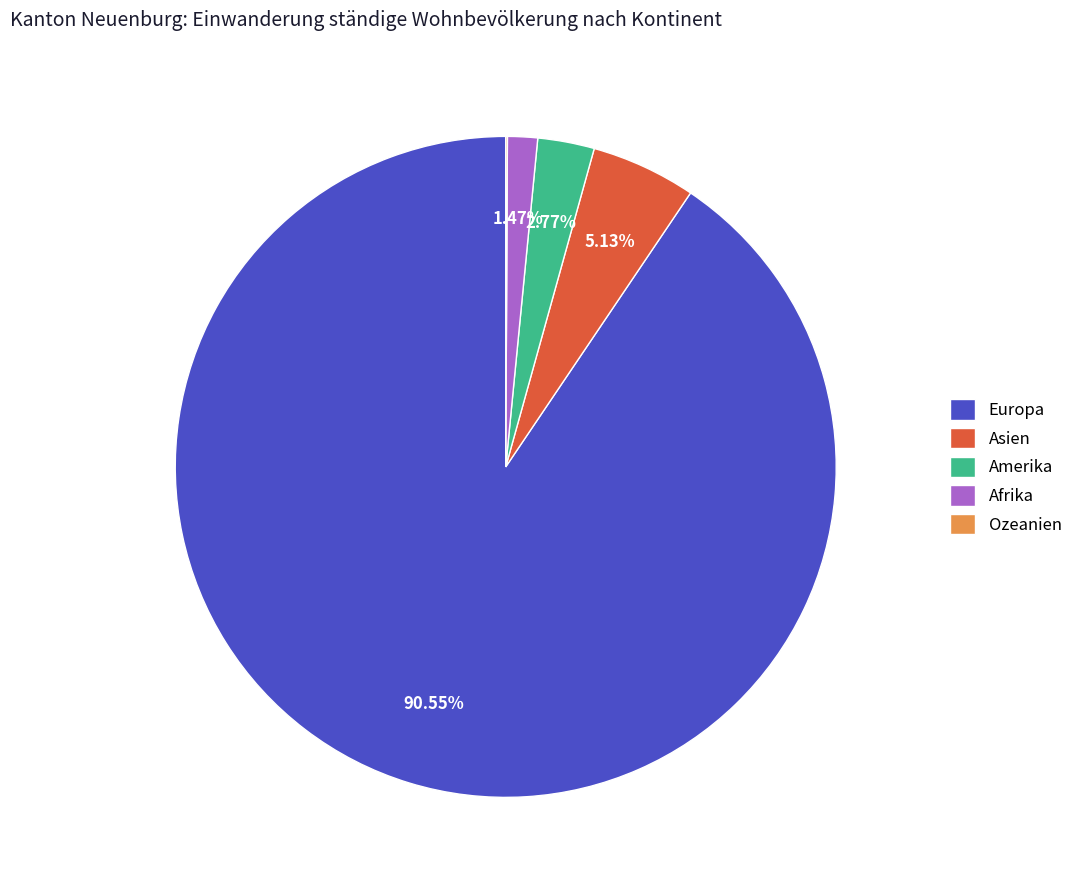

Do Amerika and Europa together represent more than half of the pie?

Yes